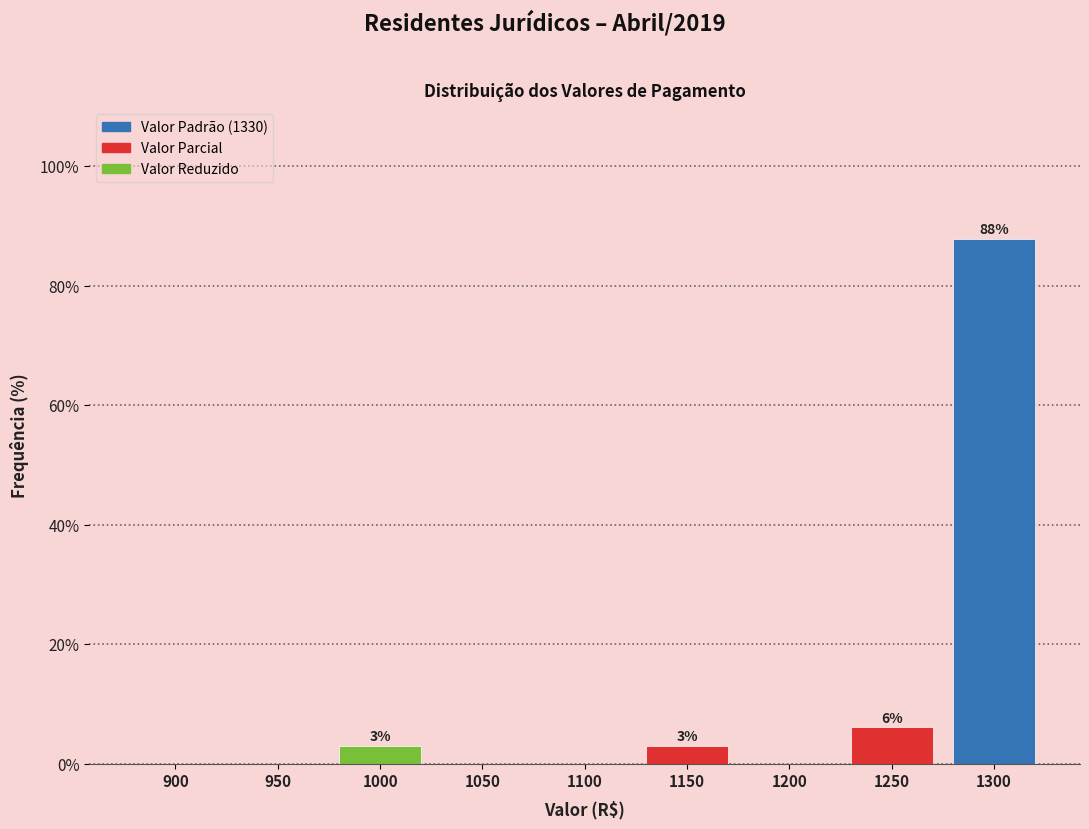

Reading left to right, extract all data points from this chart.

900=0.0	950=0.0	1000=3.0	1050=0.0	1100=0.0	1150=3.0	1200=0.0	1250=6.1	1300=87.9